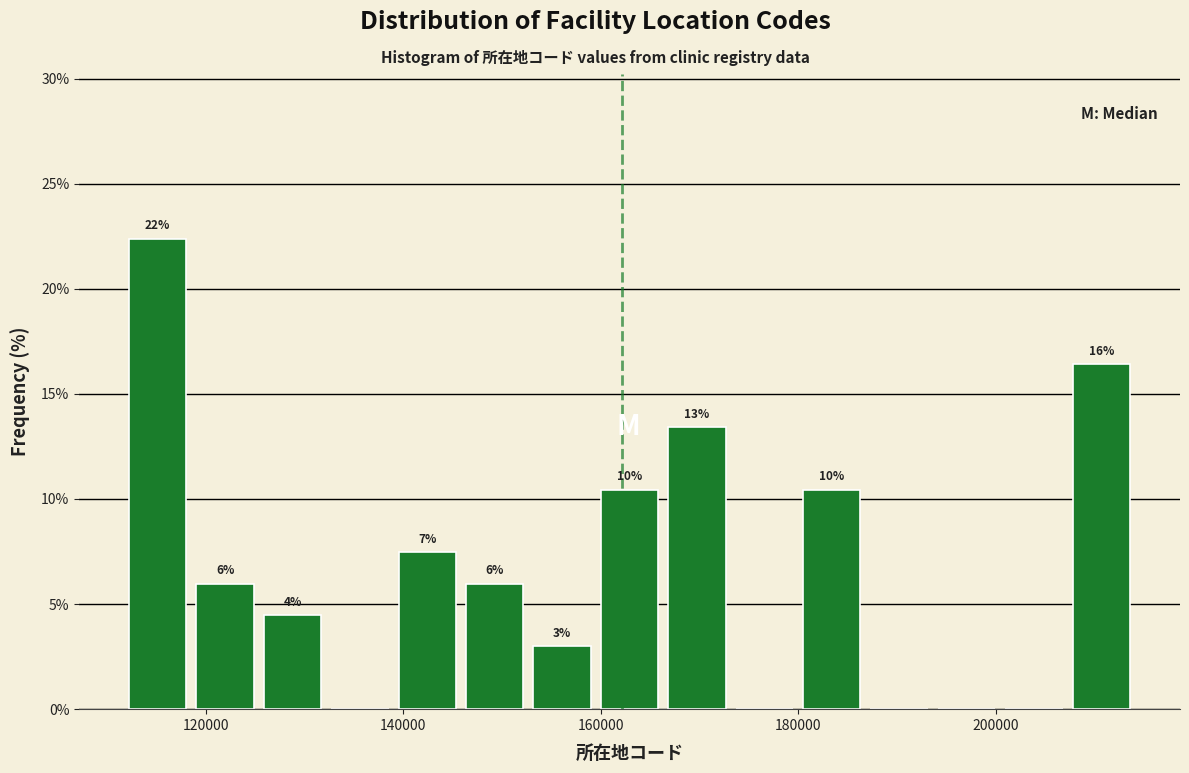

Read against the x-axis, roughly where is the centre of the tallest bar?

116000